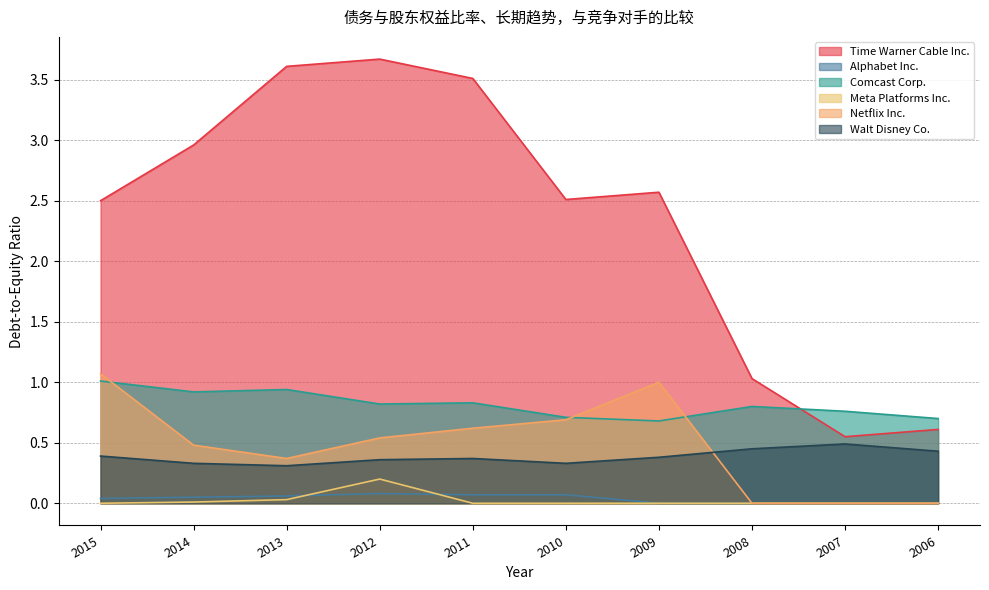

Where is Time Warner Cable Inc. nearest to the value 2?

2015